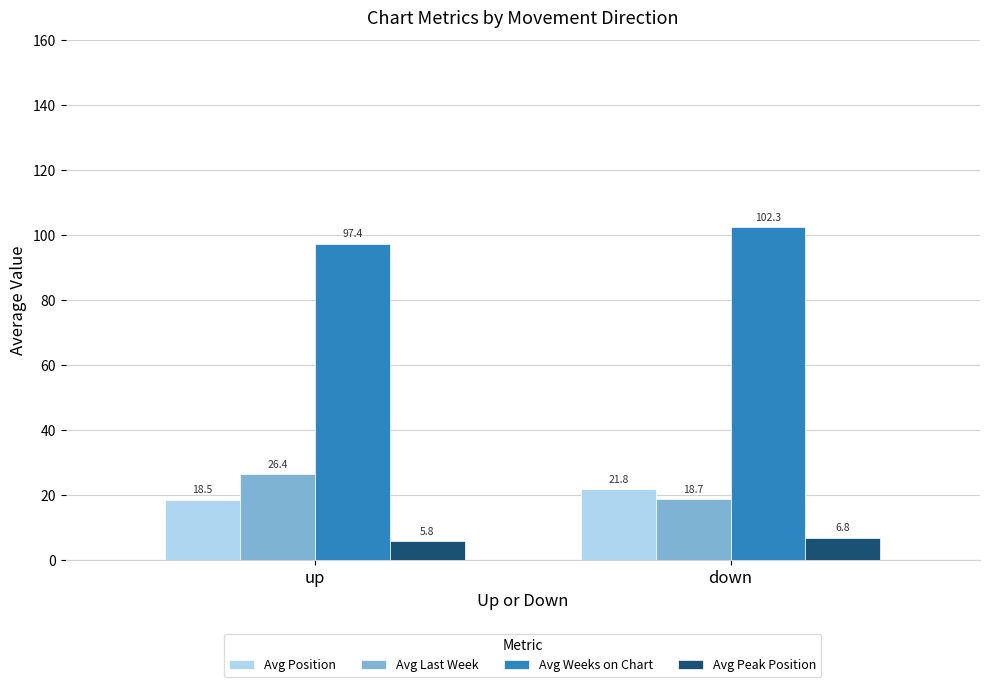

At which label is Avg Weeks on Chart closest to 99?

up